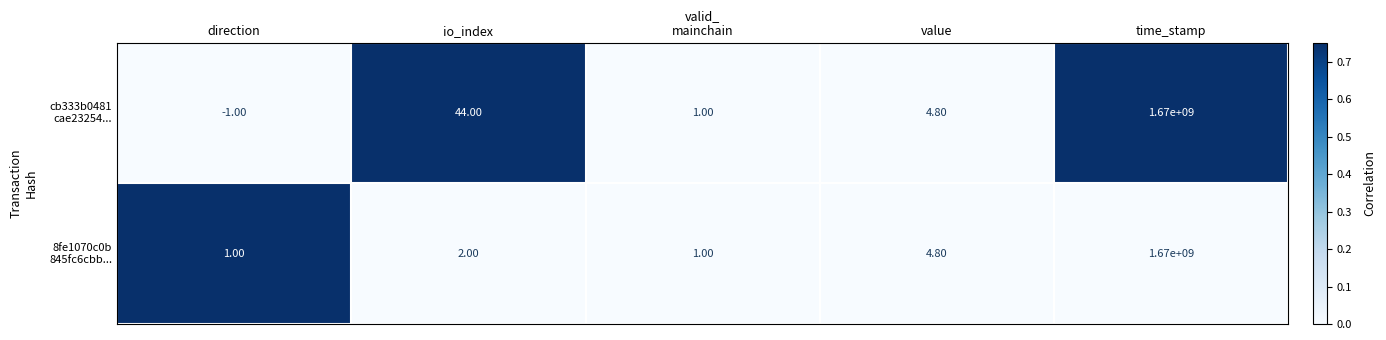

What is the total value across all series at io_index?

46.0